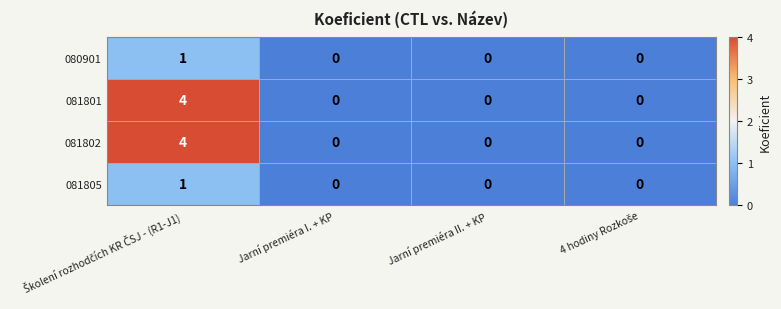

The 081802 series shows 0 at Jarní premiéra I. + KP. True or false?

True